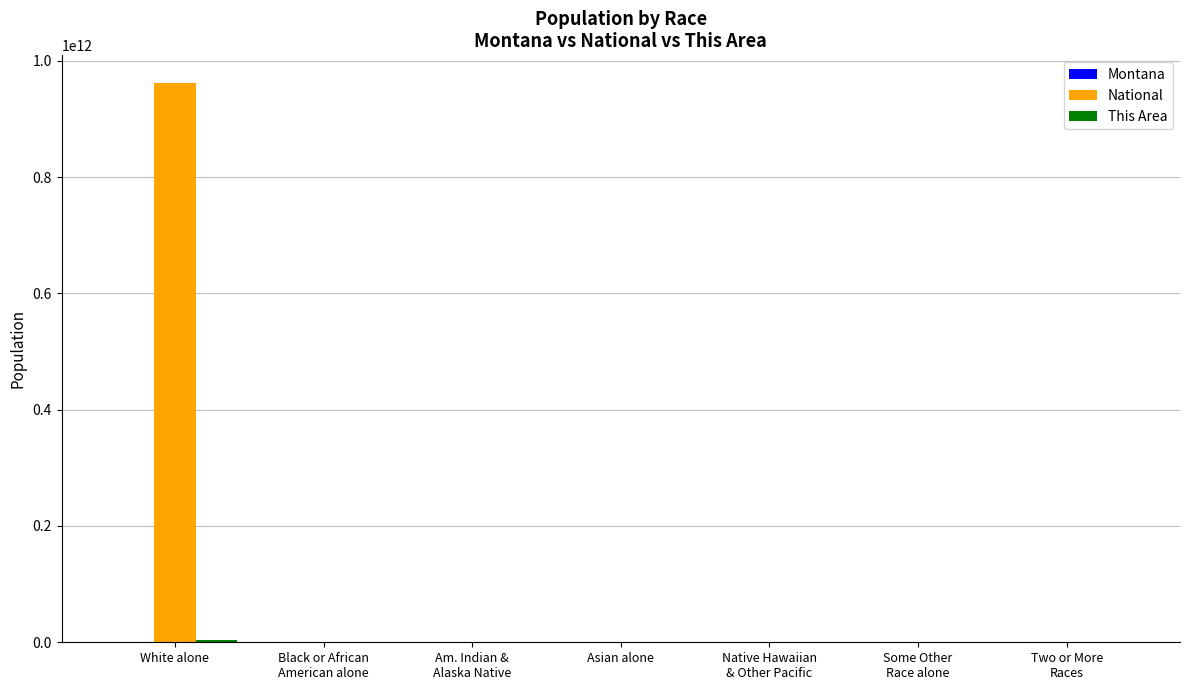

Which label corresponds to the largest value in the chart?

White alone